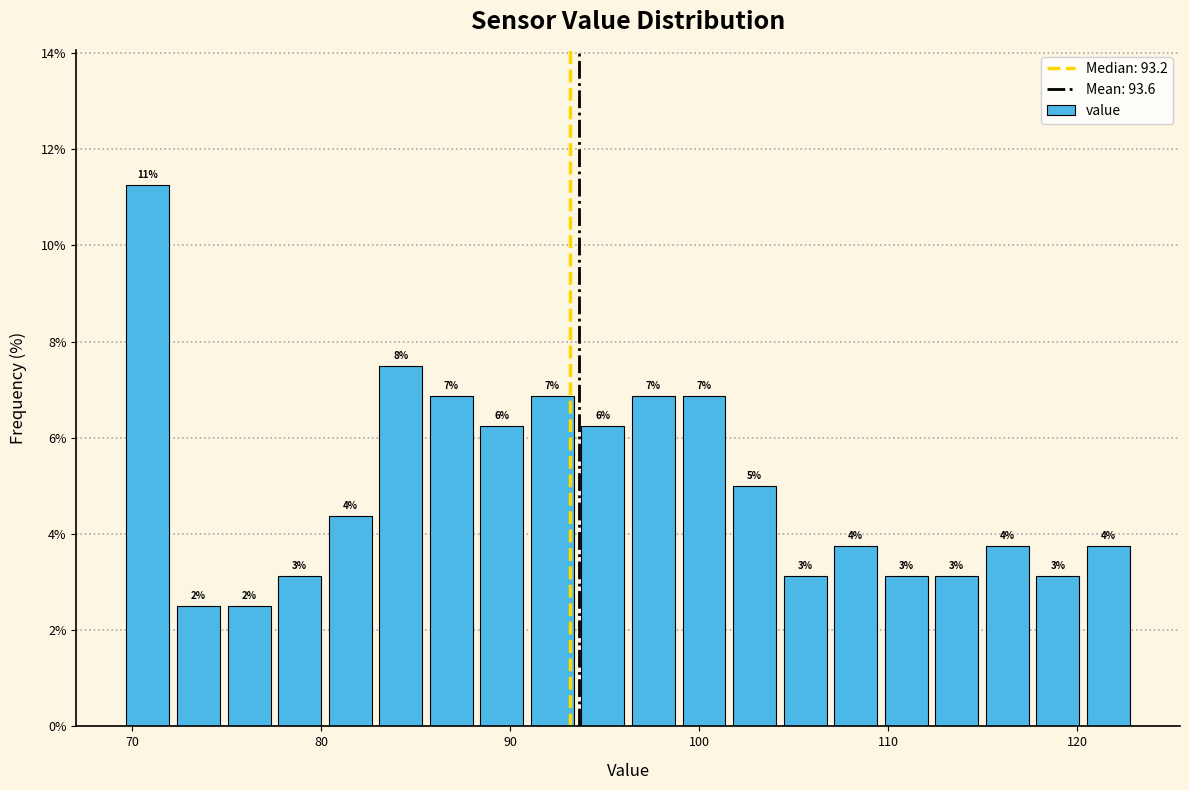

Read against the x-axis, roughly where is the centre of the tallest bar?

71